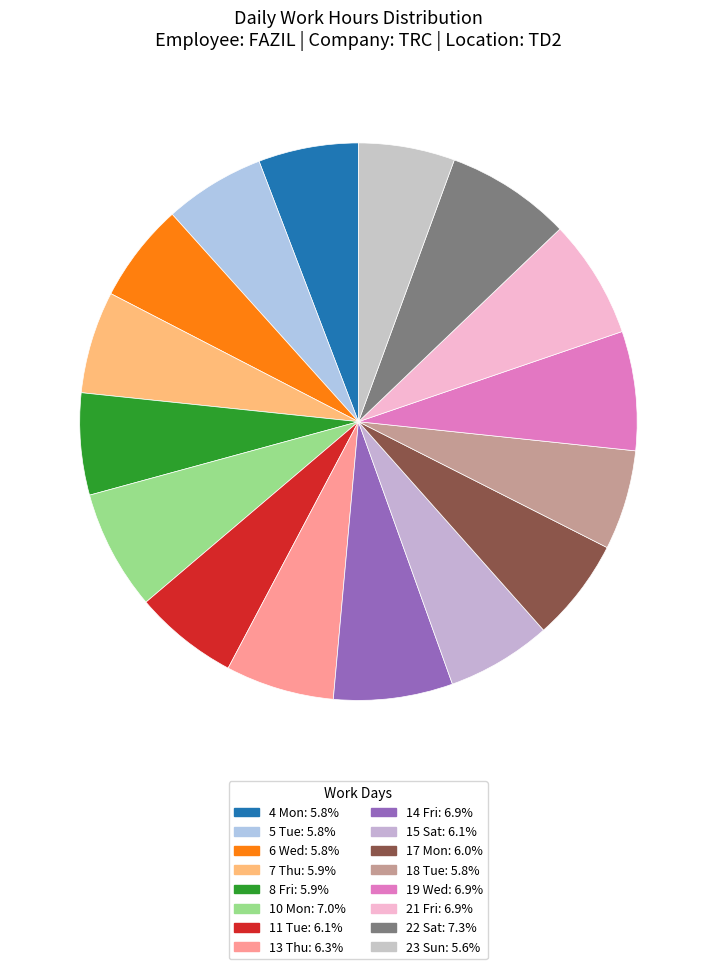

How much of the chart is everything except 22 Sat?

92.7%